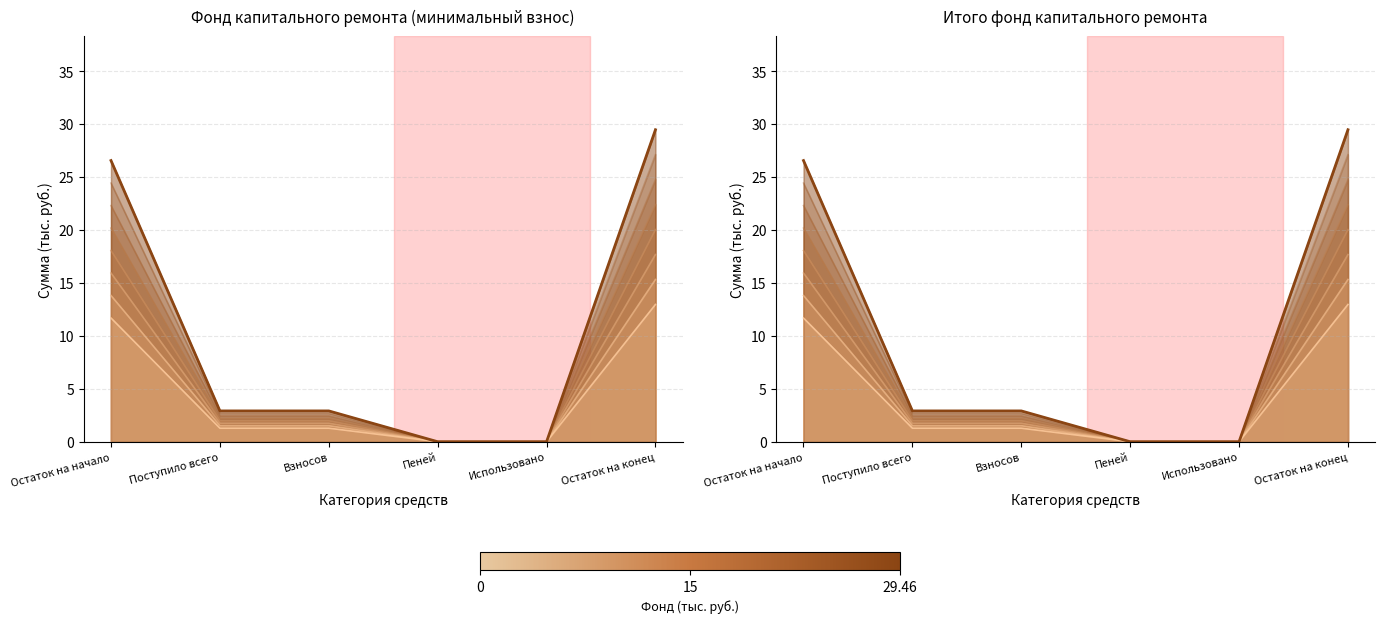

The value of за счет минимального взноса at Пеней is 0.0. True or false?

True